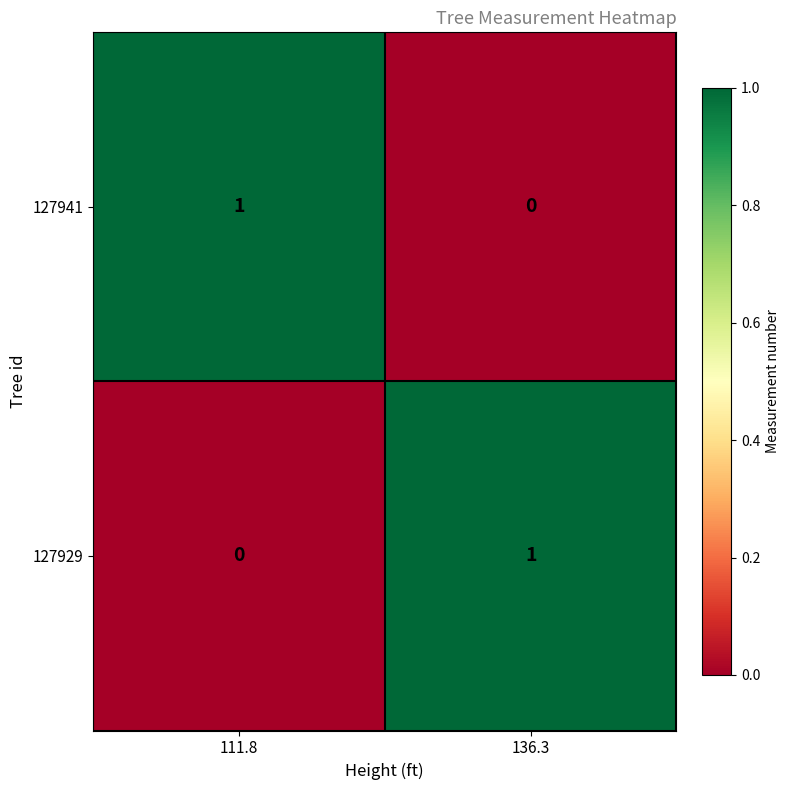

Which category has the lowest value in the 127941 series?

136.3